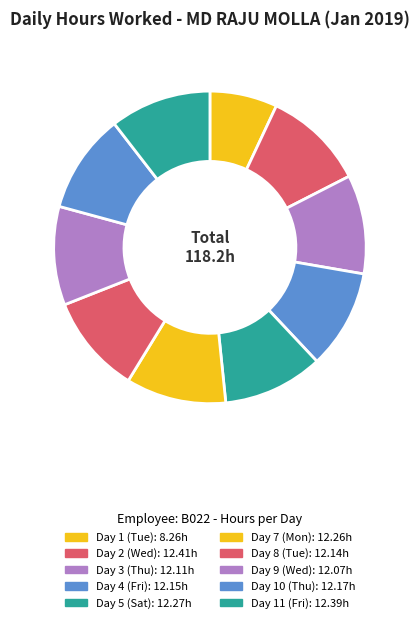

Is it true that Day 5 (Sat) is 1% of the pie?

False